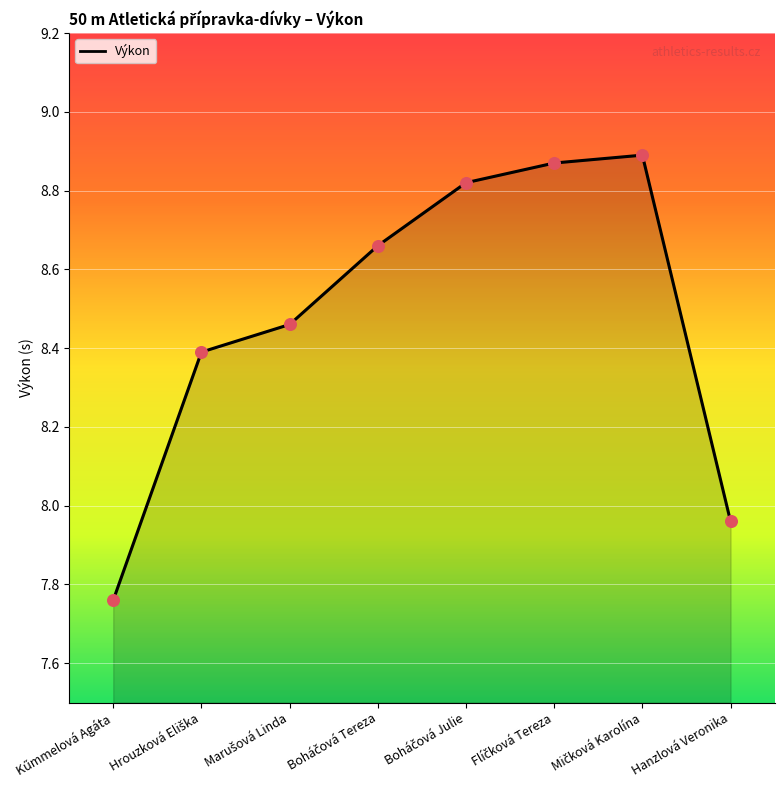

What is the difference between the maximum and minimum values?

1.1